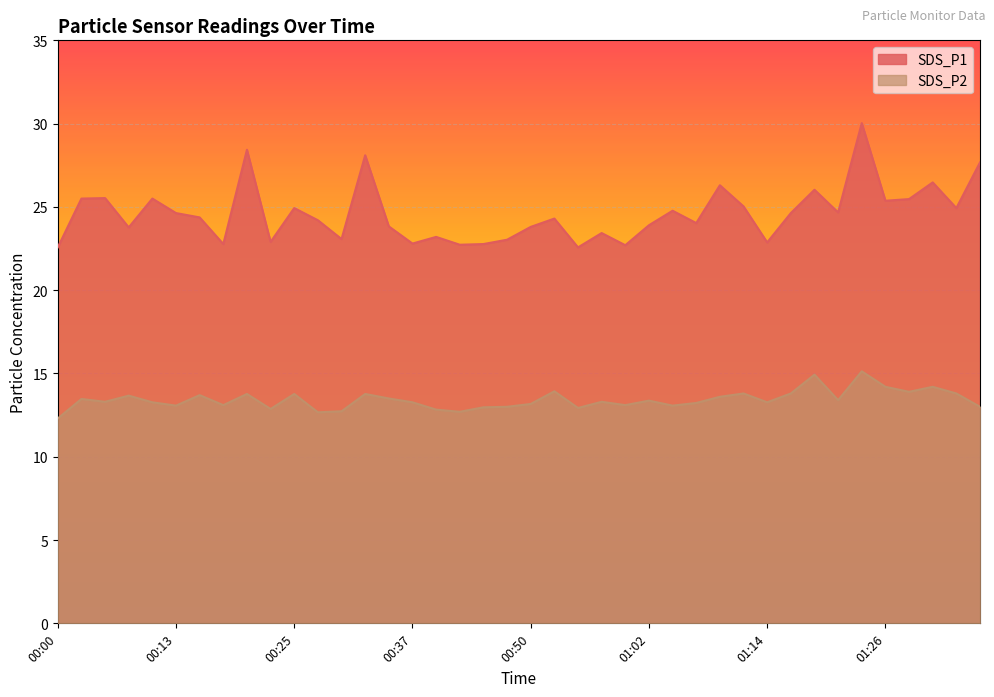

True or false: SDS_P2 has a value of 13.3 at 00:57.

True